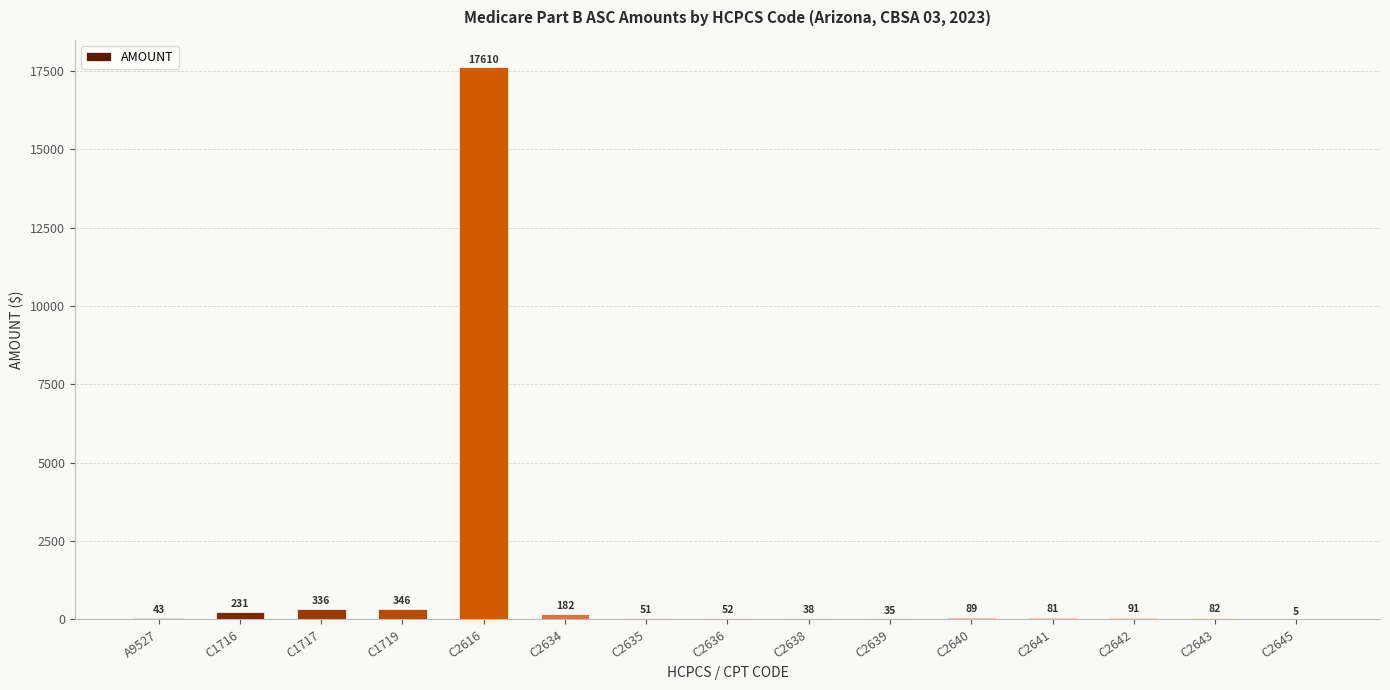

Approximately how many times larger is the value at C2642 compared to C2639?

2.6